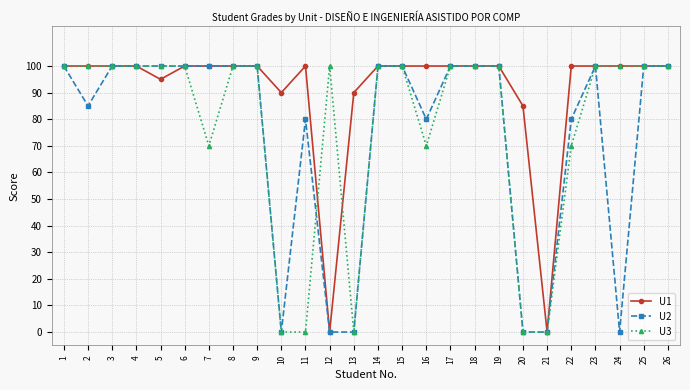

What is the difference between the second highest and second lowest values in the U3 series?

100